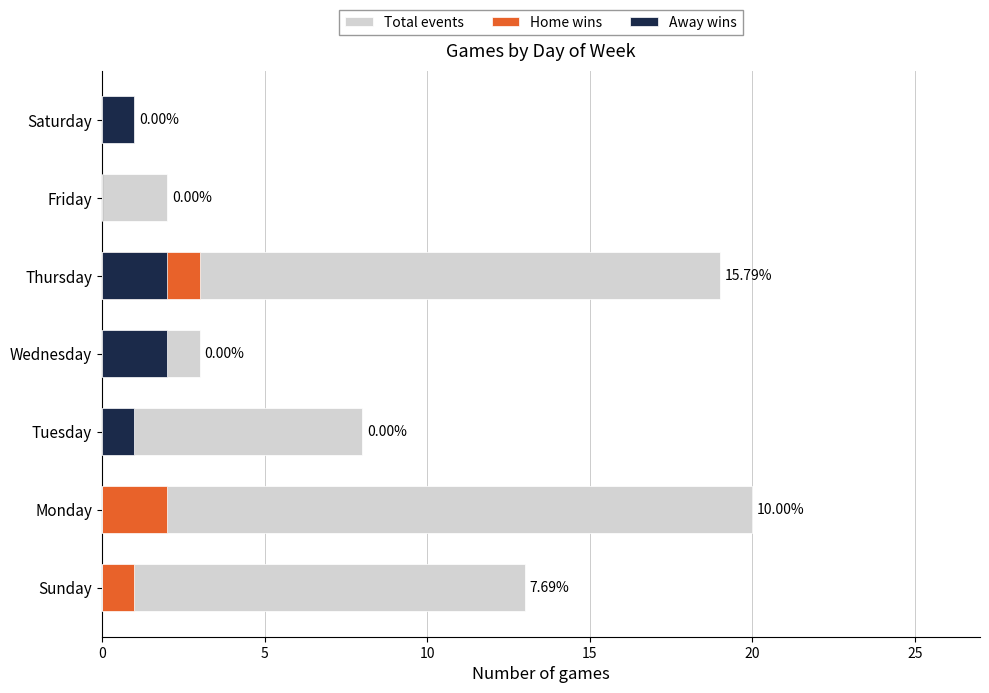

What is the total value across all series at 10?

9